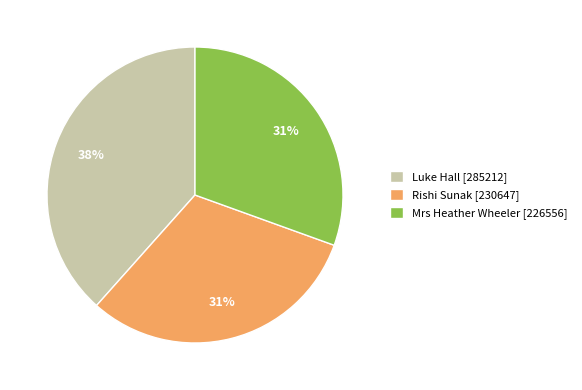

Approximately how many times larger is the value at Mrs Heather Wheeler [226556] compared to Luke Hall [285212]?

0.8